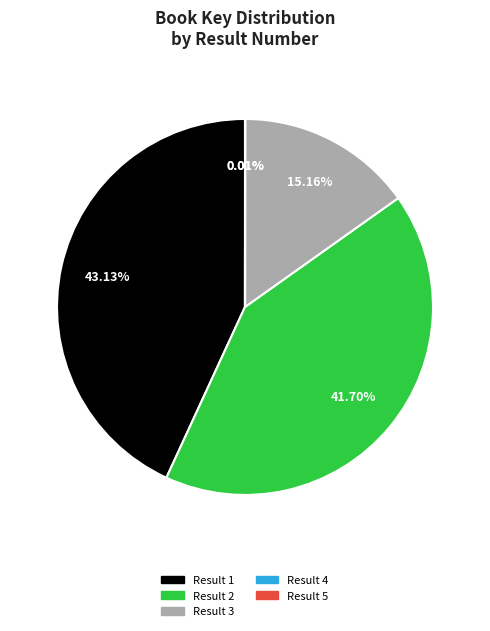

Does any single category account for the majority?

No